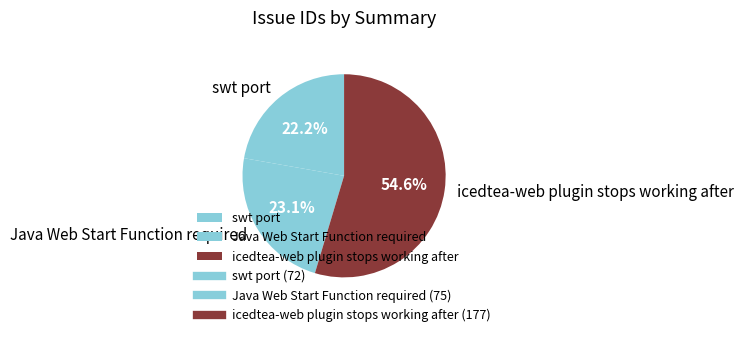

True or false: icedtea-web plugin stops working after accounts for 55% of the total.

True